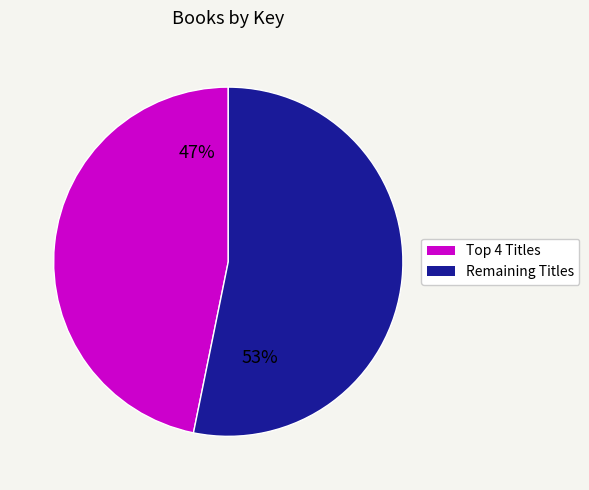

To the nearest percent, what is the average slice percentage?

50%